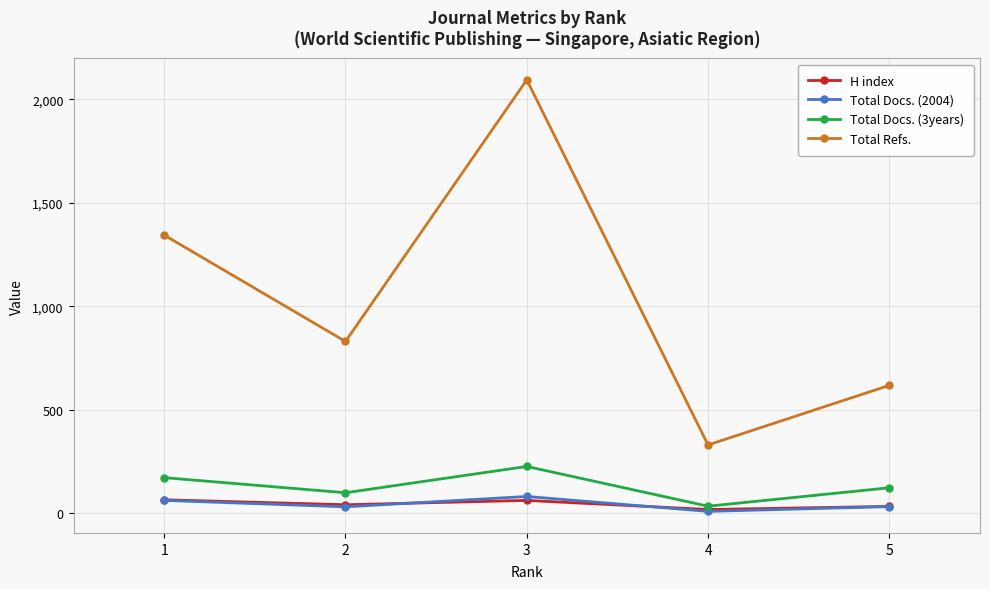

After their last crossing, which series has the higher values: H index or Total Docs. (2004)?

H index